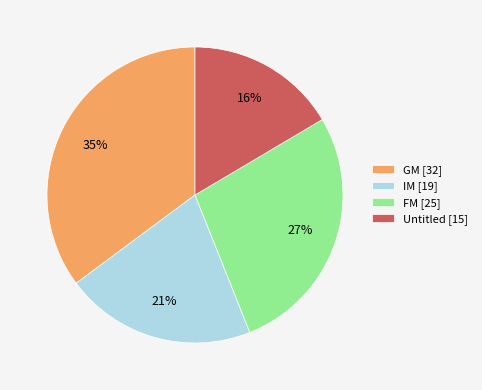

How many segments does this pie chart have?

4